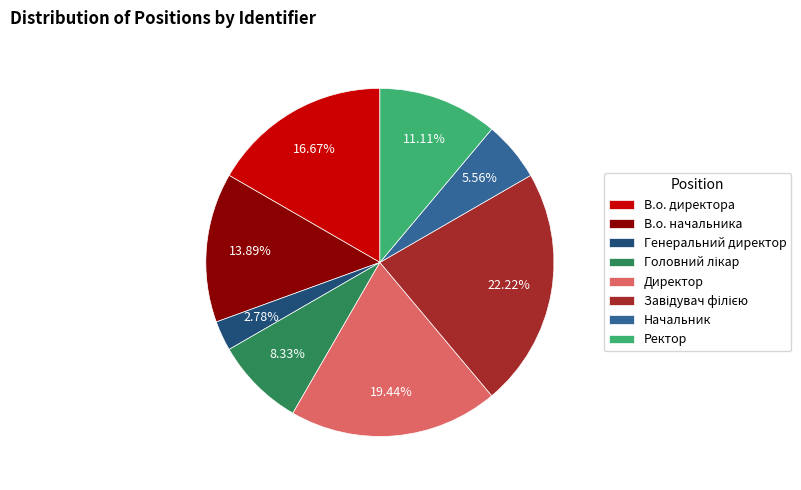

Is there a majority slice in this chart?

No